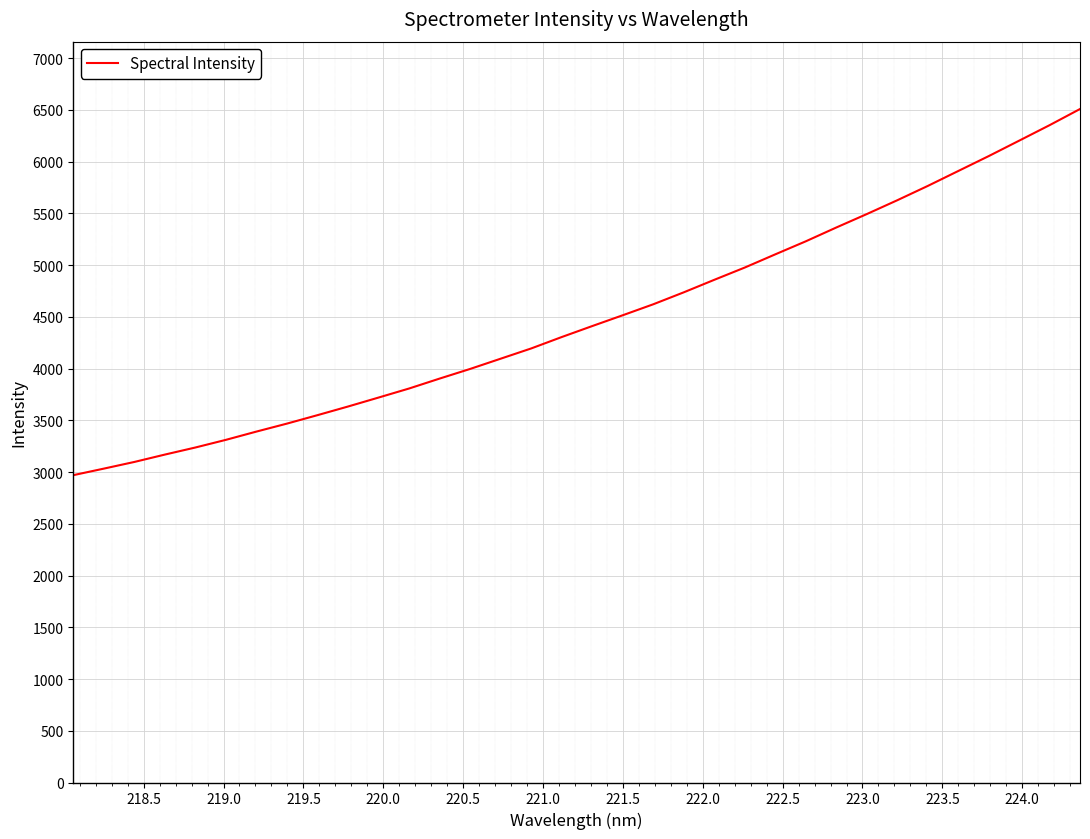

What is the minimum value shown in the chart?

2970.4